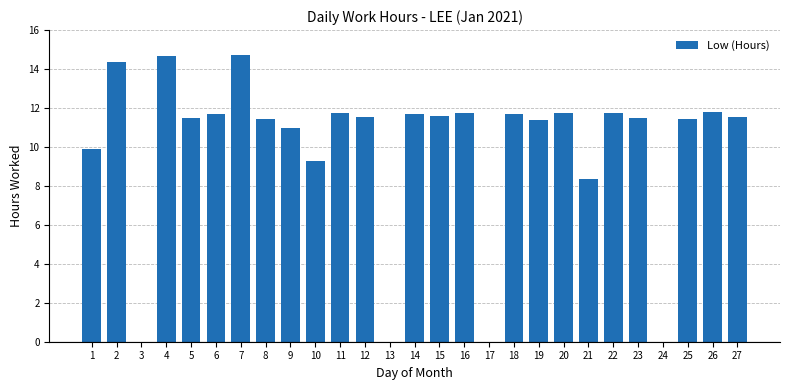

What is the sum of the values at 27 and 8?

23.0